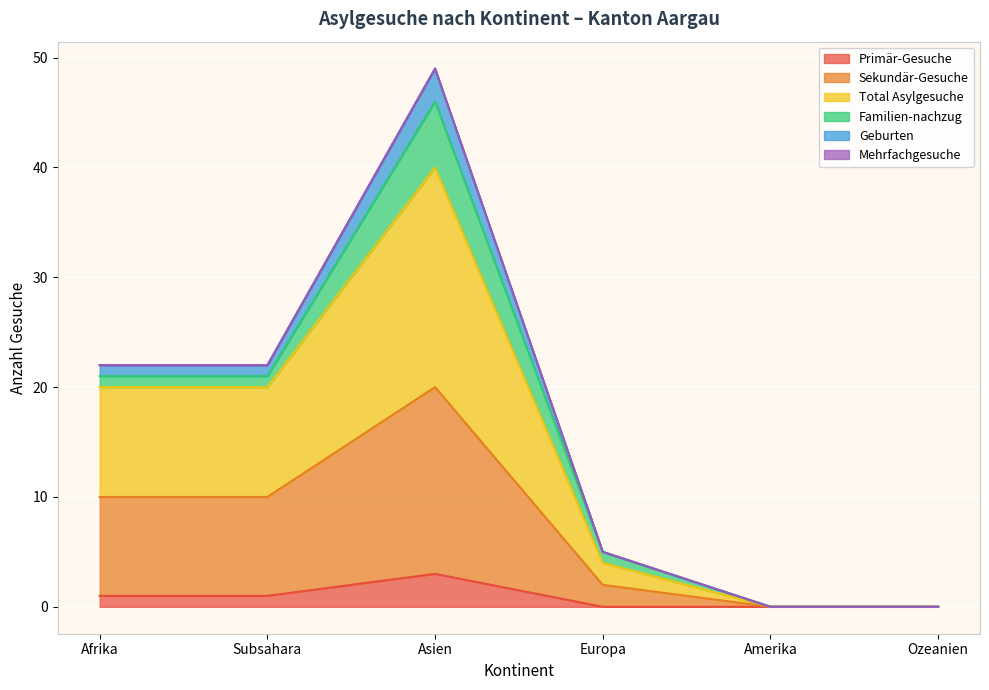

Where is Geburten nearest to the value 24?

Afrika